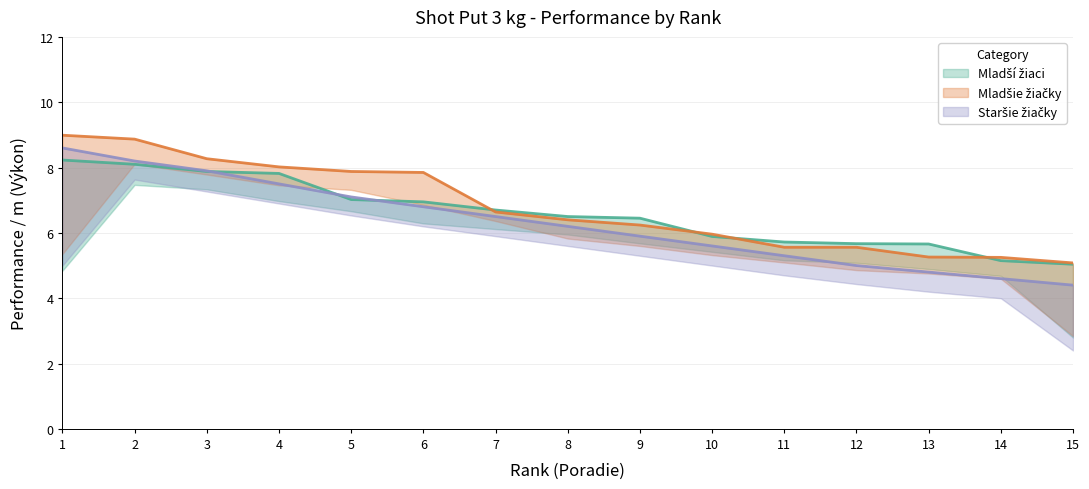

True or false: Mladší žiaci and Mladšie žiačky intersect in this chart.

True